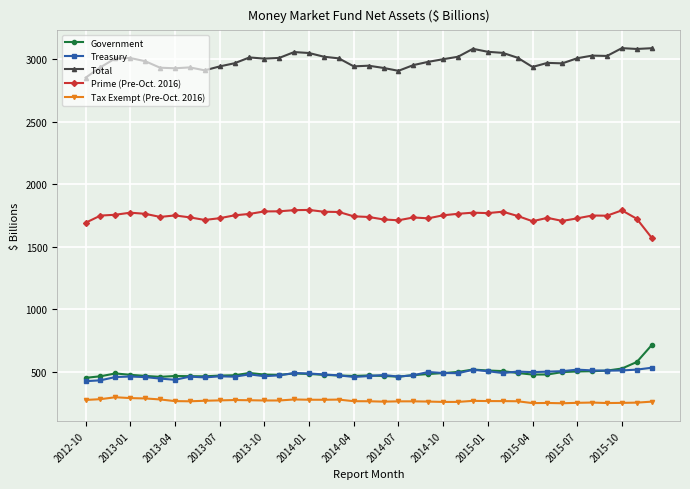

What is the sum of all Treasury values?

18808.4